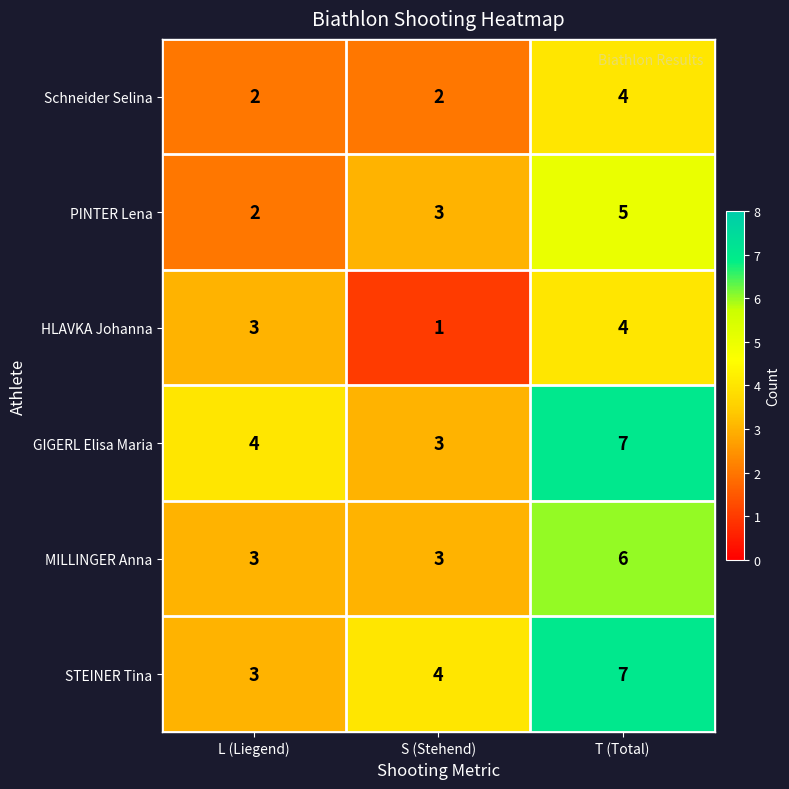

Between L (Liegend) and S (Stehend), which series saw the biggest shift?

HLAVKA Johanna